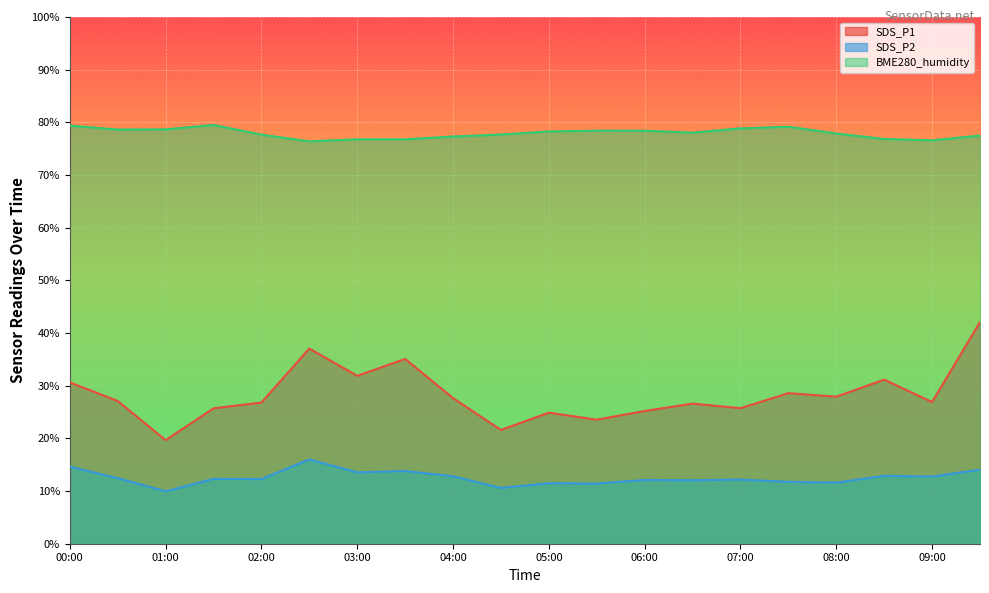

At how many categories does at least one series exceed 70?

20